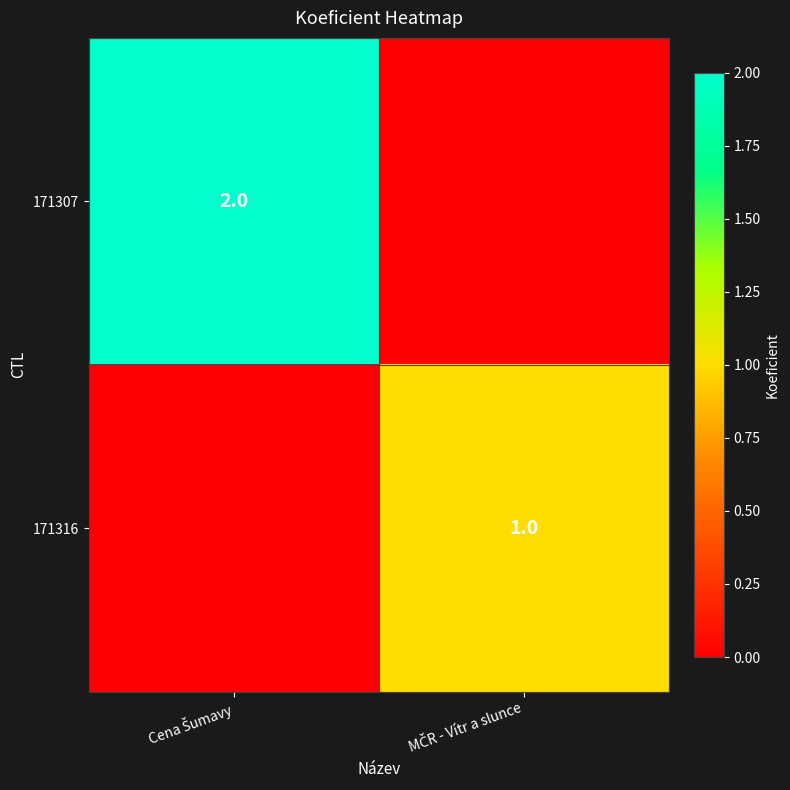

How many categories are shown in the chart?

2